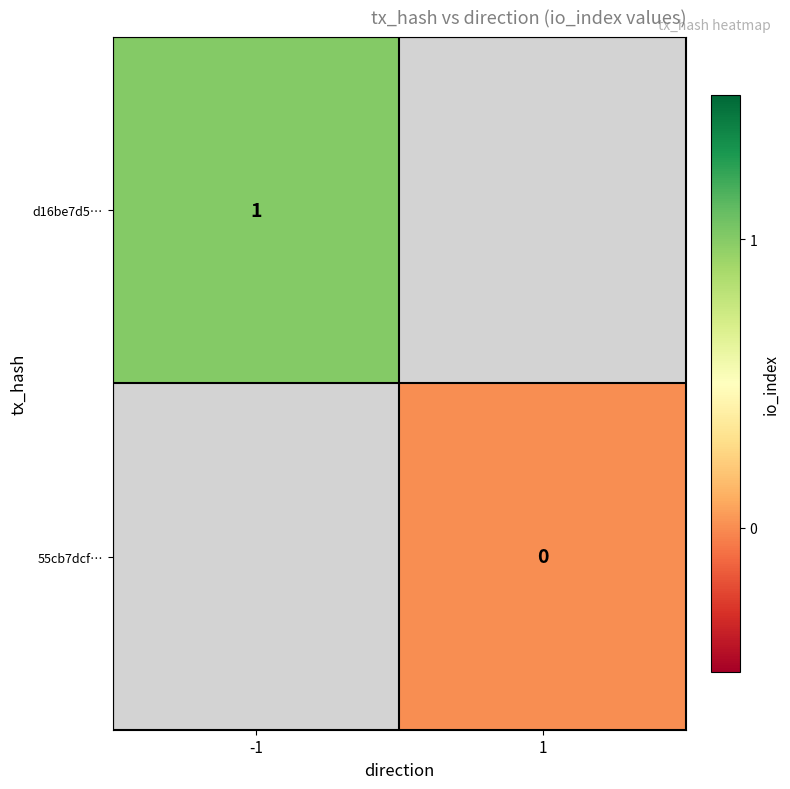

At how many categories does at least one series exceed 0?

1